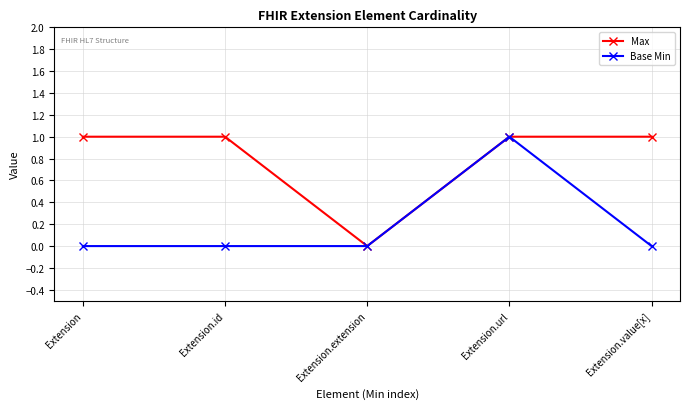

What is the sum of all Base Min values?

1